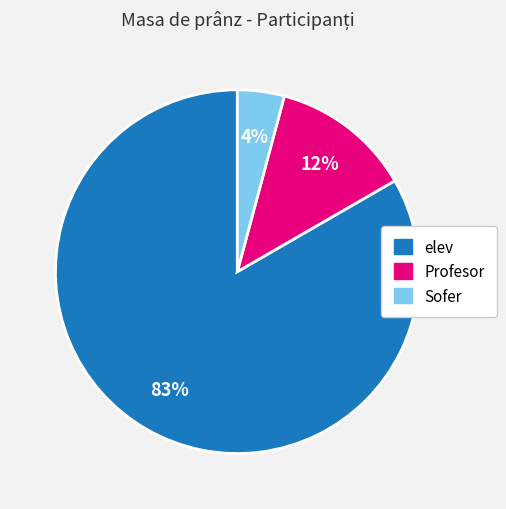

How many slices are in this pie chart?

3